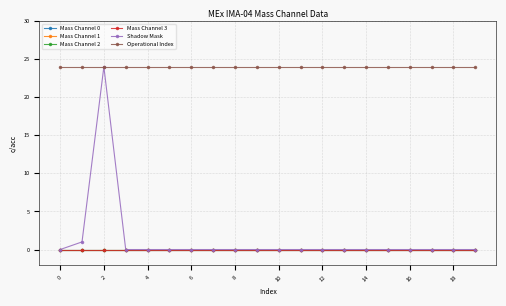

List the series in order of their peak value, highest first.

Shadow Mask, Operational Index, Mass Channel 0, Mass Channel 1, Mass Channel 2, Mass Channel 3